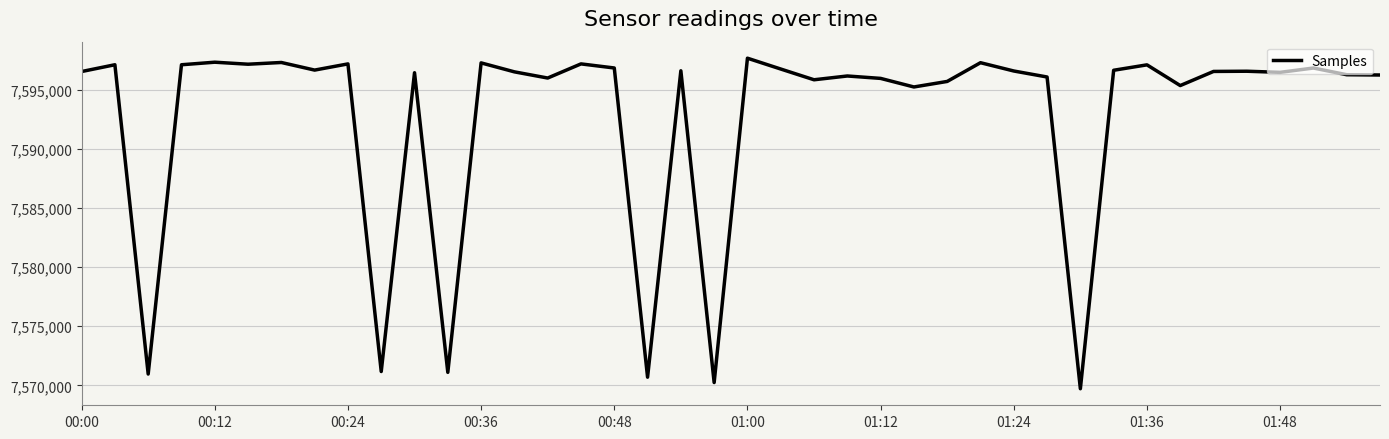

What is the maximum value shown in the chart?

7597678